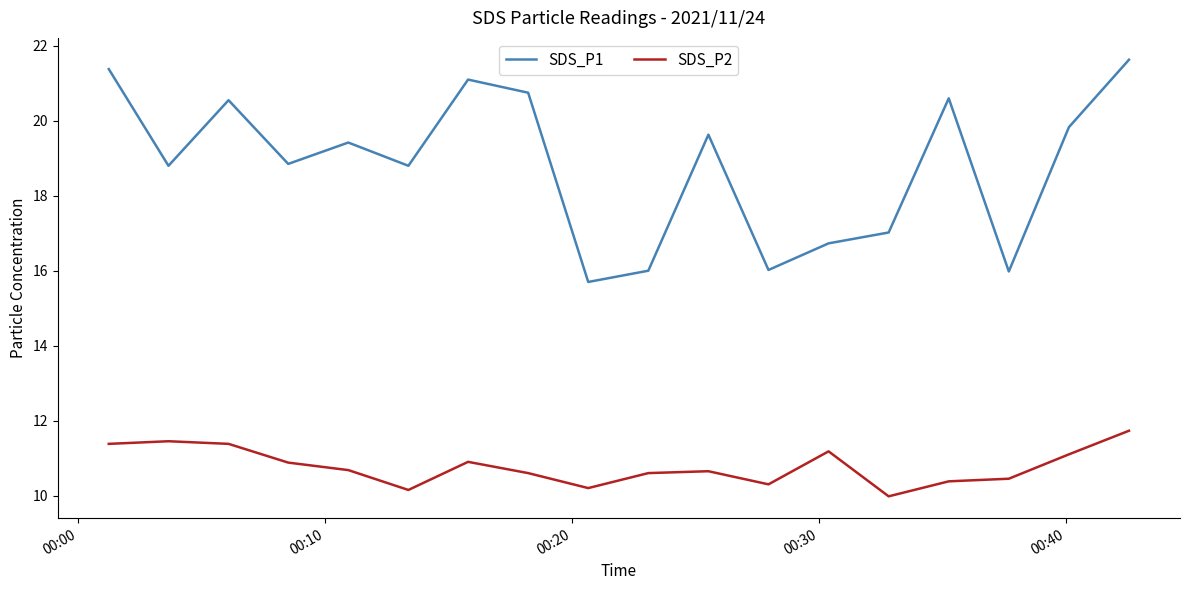

What is the difference between the maximum and minimum values in the SDS_P1 series?

5.9